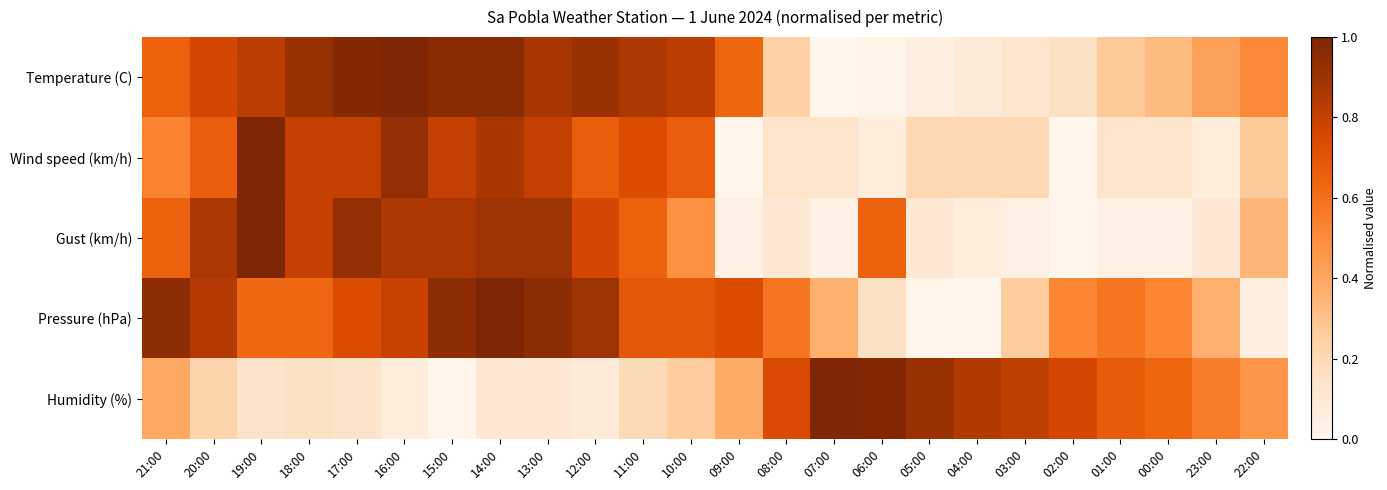

Reading left to right, what are all the values shown in this chart?

Temperature (C): 21:00=0.7	20:00=0.8	19:00=0.8	18:00=0.9	17:00=1.0	16:00=1.0	15:00=1.0	14:00=1.0	13:00=0.9	12:00=0.9	11:00=0.9	10:00=0.8	09:00=0.6	08:00=0.2	07:00=0.0	06:00=0.0	05:00=0.0	04:00=0.1	03:00=0.1	02:00=0.2	01:00=0.3	00:00=0.3	23:00=0.4	22:00=0.5
Wind speed (km/h): 21:00=0.5	20:00=0.7	19:00=1.0	18:00=0.8	17:00=0.8	16:00=0.9	15:00=0.8	14:00=0.9	13:00=0.8	12:00=0.7	11:00=0.7	10:00=0.7	09:00=0.0	08:00=0.1	07:00=0.1	06:00=0.1	05:00=0.2	04:00=0.2	03:00=0.2	02:00=0.0	01:00=0.1	00:00=0.1	23:00=0.1	22:00=0.3
Gust (km/h): 21:00=0.7	20:00=0.9	19:00=1.0	18:00=0.8	17:00=0.9	16:00=0.9	15:00=0.9	14:00=0.9	13:00=0.9	12:00=0.8	11:00=0.7	10:00=0.5	09:00=0.0	08:00=0.1	07:00=0.0	06:00=0.7	05:00=0.1	04:00=0.1	03:00=0.0	02:00=0.0	01:00=0.0	00:00=0.0	23:00=0.1	22:00=0.3
Pressure (hPa): 21:00=0.9	20:00=0.8	19:00=0.6	18:00=0.6	17:00=0.7	16:00=0.8	15:00=0.9	14:00=1.0	13:00=0.9	12:00=0.9	11:00=0.7	10:00=0.7	09:00=0.7	08:00=0.6	07:00=0.4	06:00=0.2	05:00=0.0	04:00=0.0	03:00=0.3	02:00=0.5	01:00=0.6	00:00=0.5	23:00=0.4	22:00=0.1
Humidity (%): 21:00=0.4	20:00=0.2	19:00=0.1	18:00=0.2	17:00=0.1	16:00=0.1	15:00=0.0	14:00=0.1	13:00=0.1	12:00=0.1	11:00=0.2	10:00=0.3	09:00=0.4	08:00=0.7	07:00=1.0	06:00=1.0	05:00=0.9	04:00=0.8	03:00=0.8	02:00=0.8	01:00=0.7	00:00=0.6	23:00=0.6	22:00=0.5